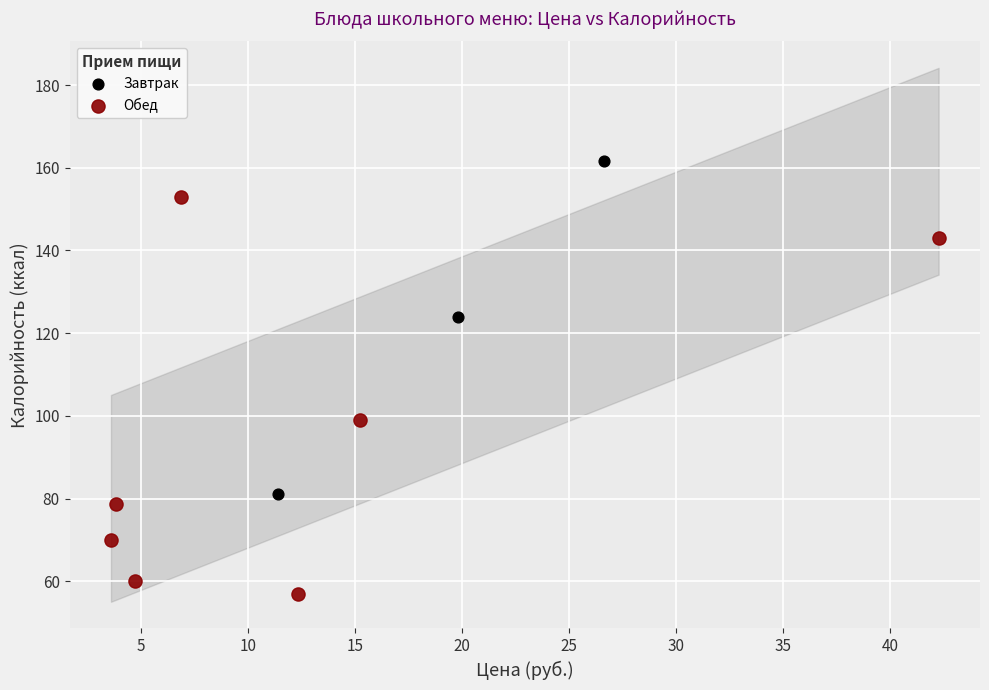

Which series reaches the maximum Y coordinate?

Завтрак